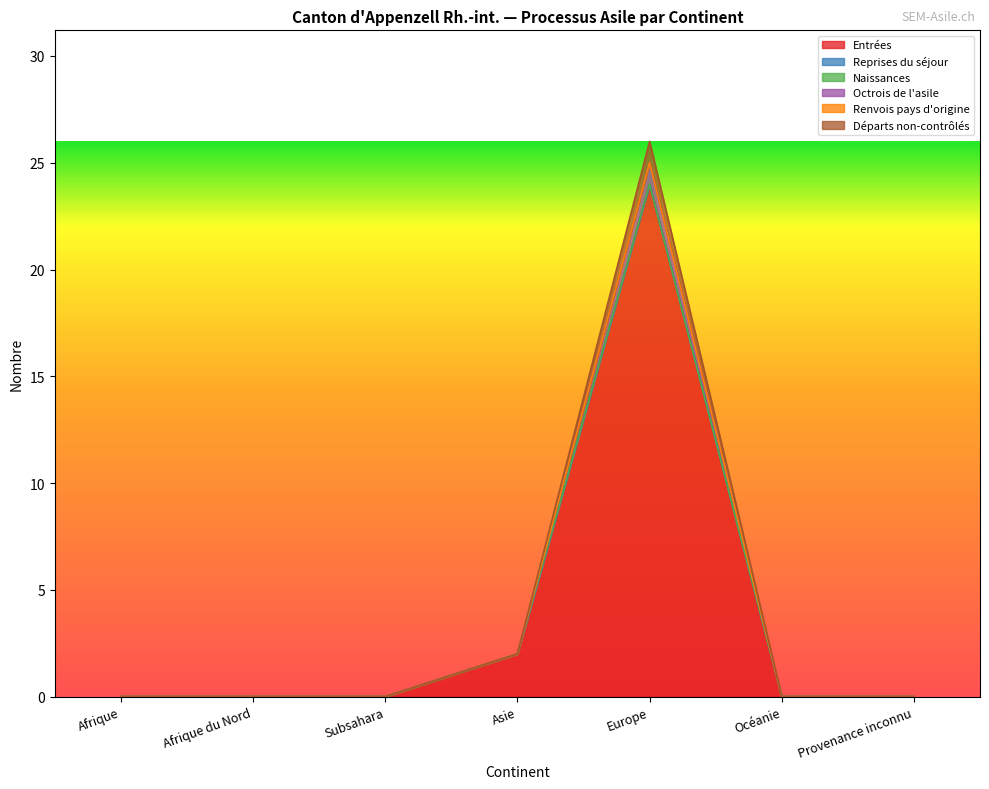

How many data points in Entrées are above 0?

2